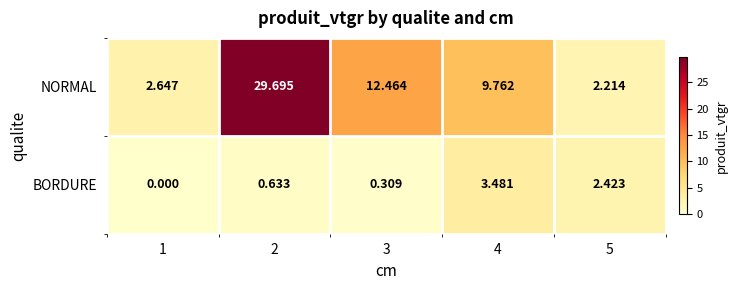

Rank the series by their maximum value, from lowest to highest.

BORDURE, NORMAL